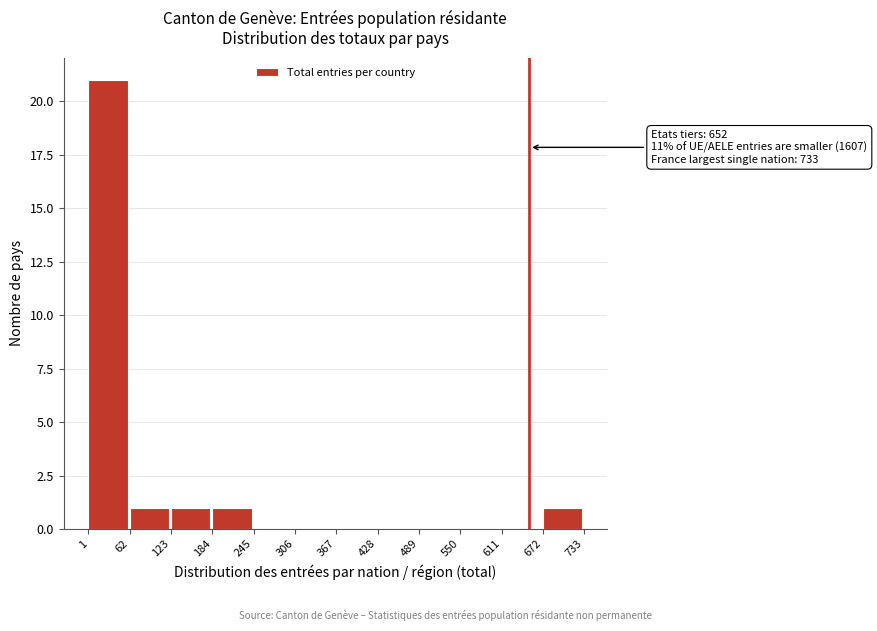

Over which range of the x-axis is the bar tallest?

1 to 62